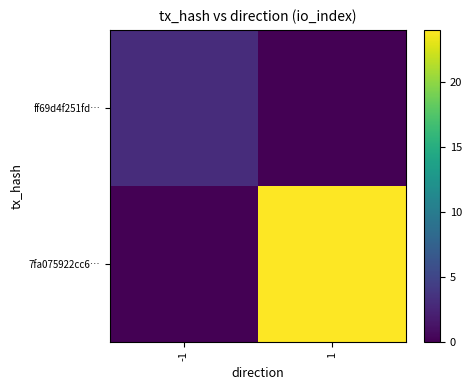

Rank the series by their average value, from lowest to highest.

ff69d4f251fd…, 7fa075922cc6…